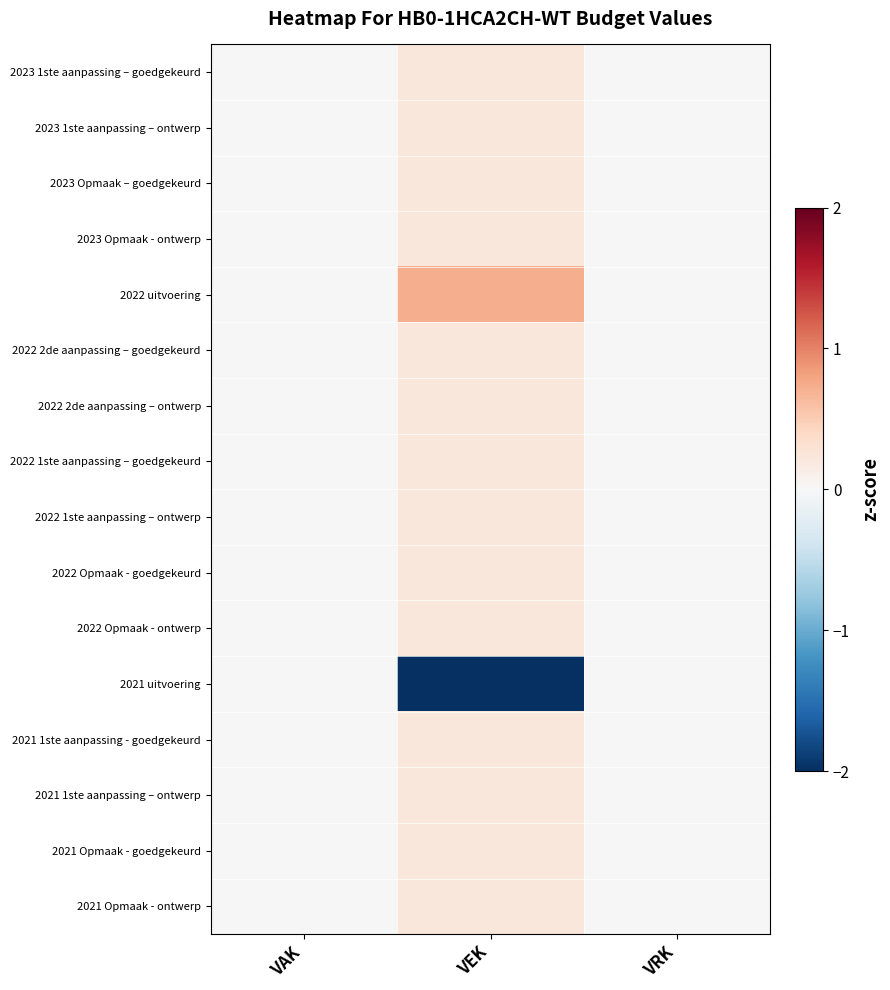

Which series has the widest spread of values?

2021 uitvoering